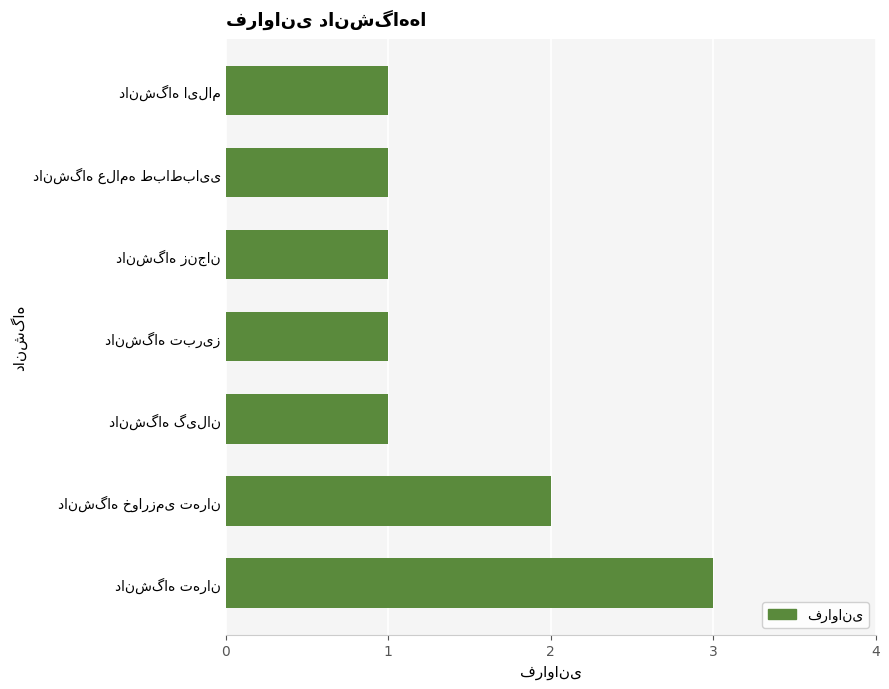

How many values are between 1 and 2?

6